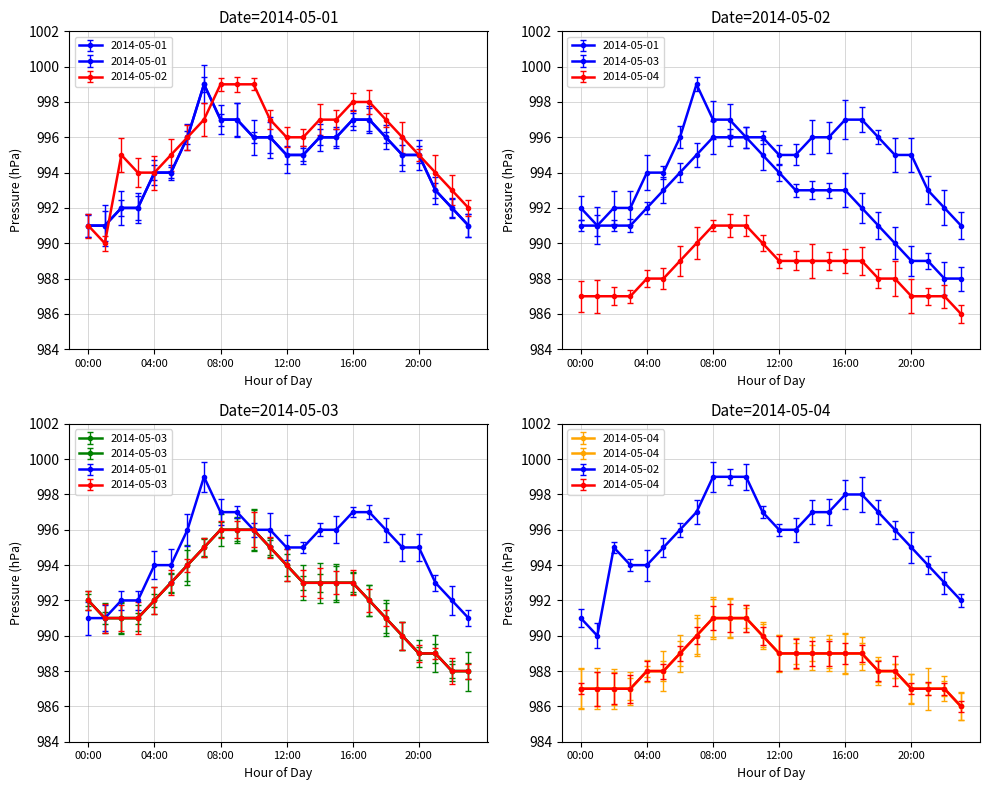

Count the number of categories in the chart.

24